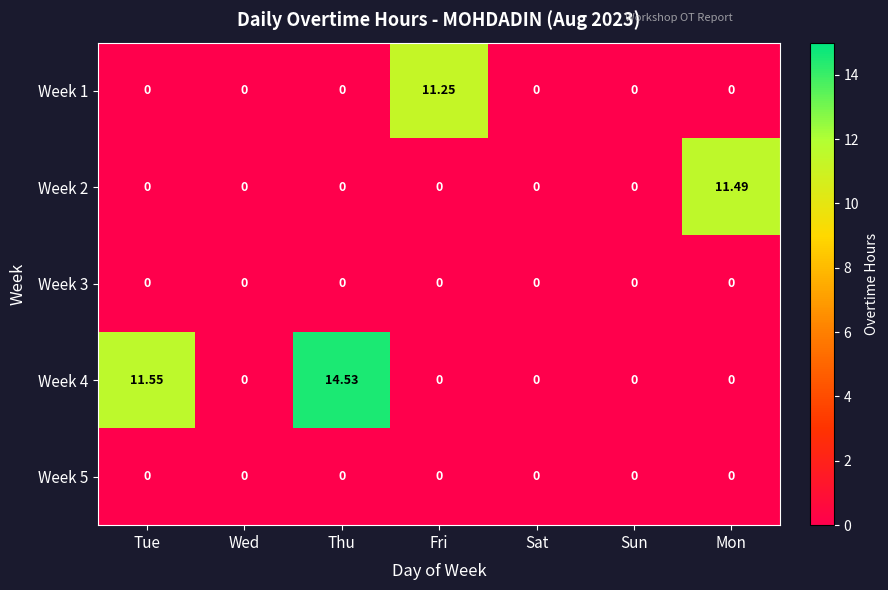

Is the value of Week 1 at Fri greater than the value of Week 3 at Fri?

Yes